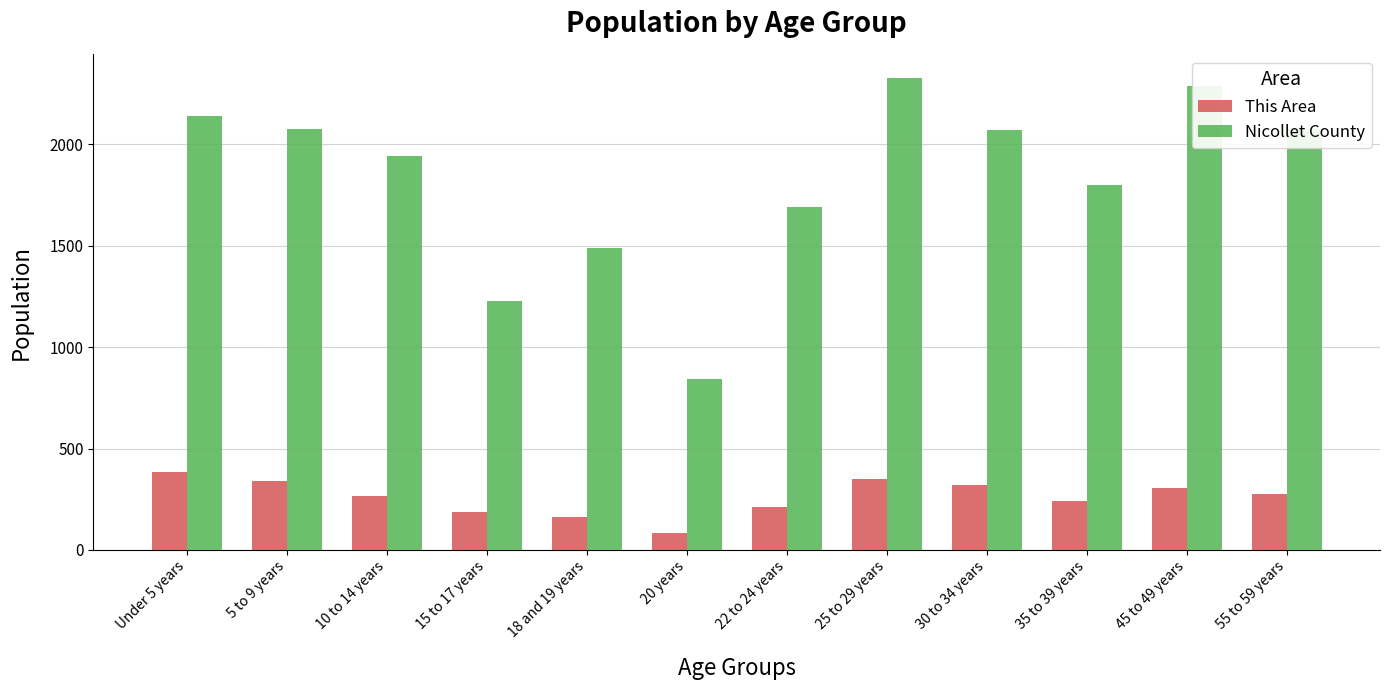

Which category has the lowest value in the Nicollet County series?

20 years